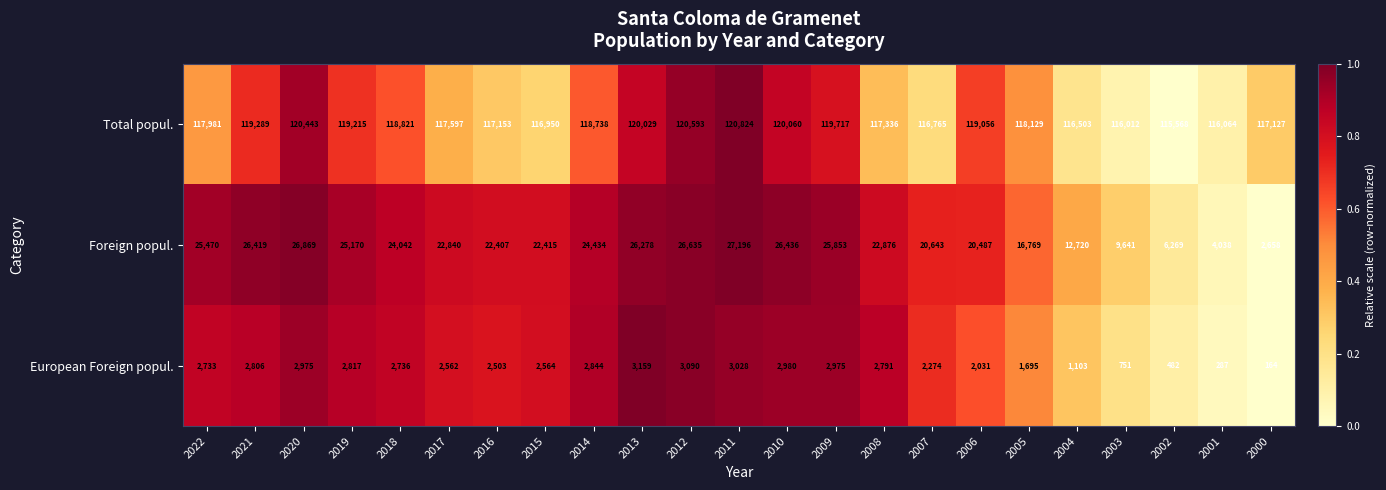

The Foreign popul. series shows 24042 at 2018. True or false?

True